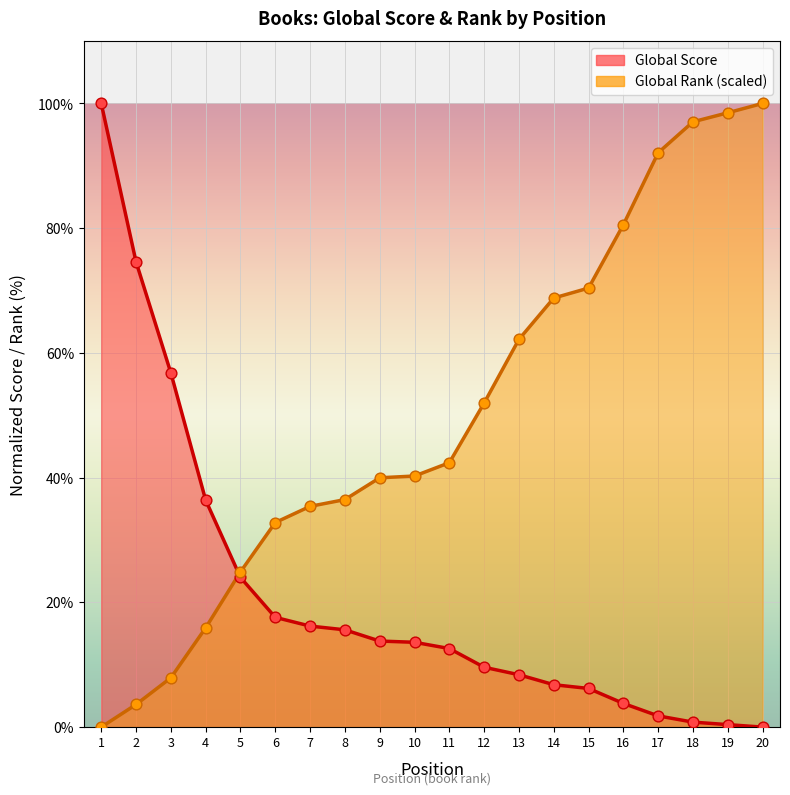

Which series contains the highest Y value?

Global Score